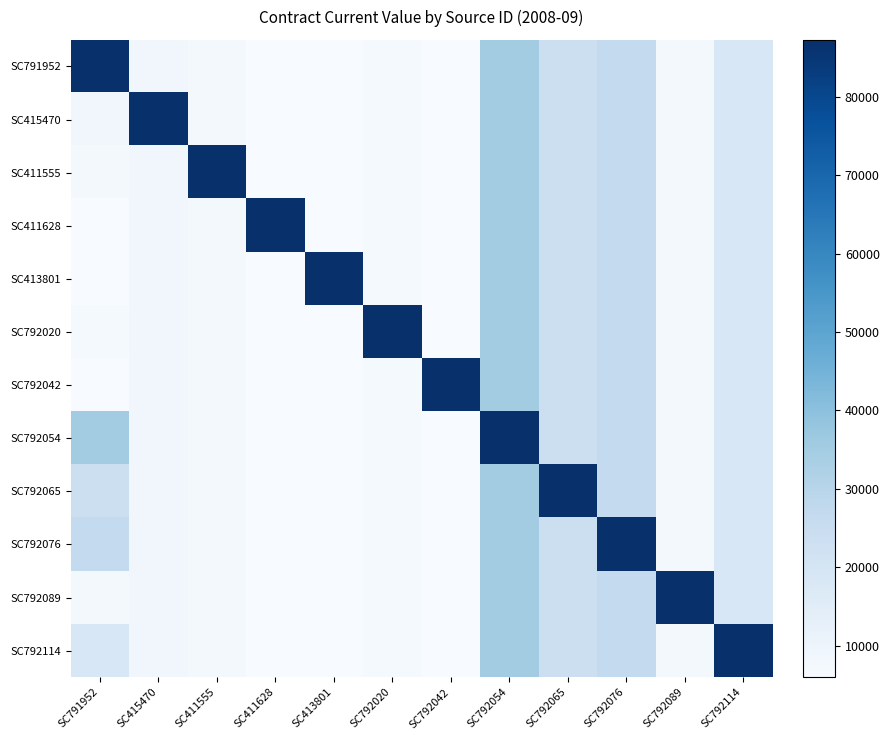

What is the total value across all series at SC792054?

472219.5